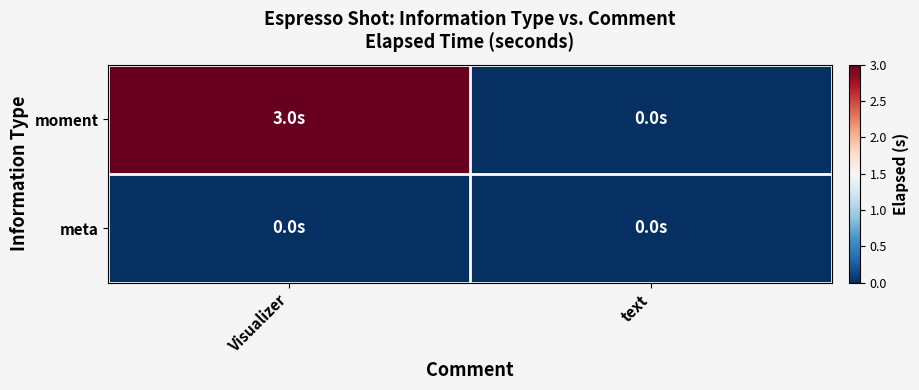

Reading left to right, transcribe all the data shown in this chart.

moment: Visualizer=3.0	text=0.0
meta: Visualizer=0.0	text=0.0